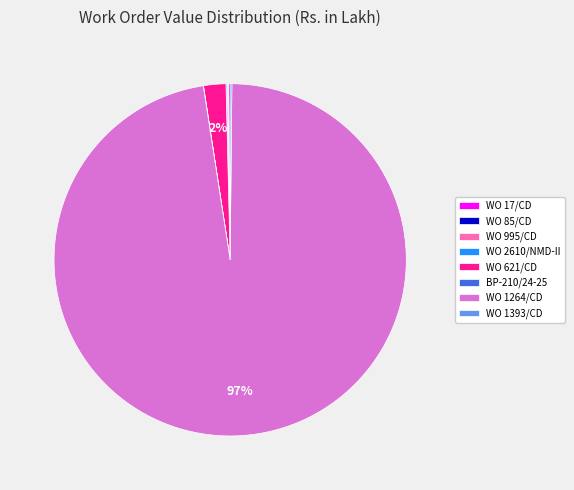

Is it true that WO 1264/CD is 97% of the pie?

True